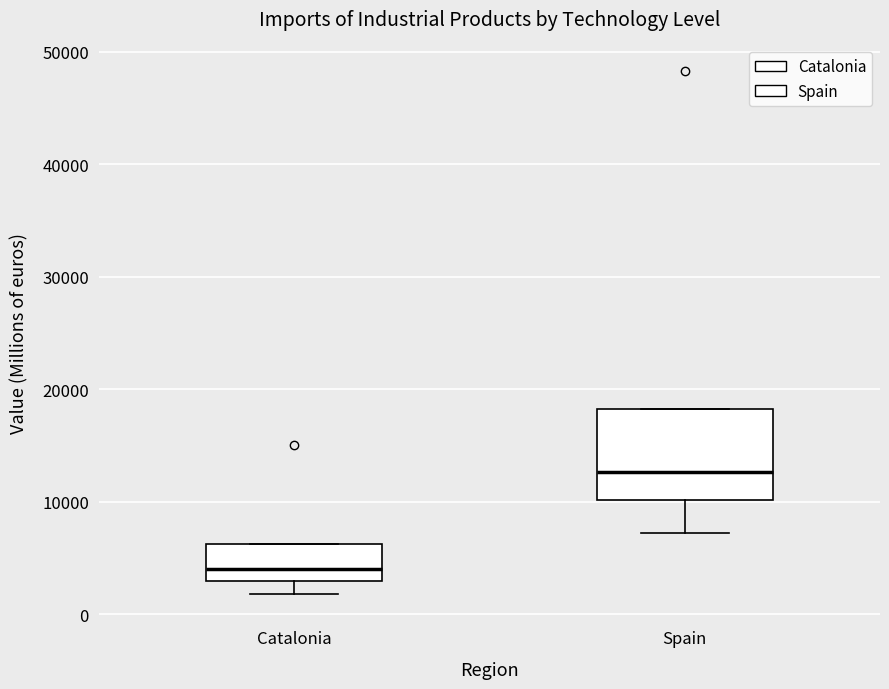

Comparing the boxes themselves (not the whiskers), which one is the tallest?

Spain